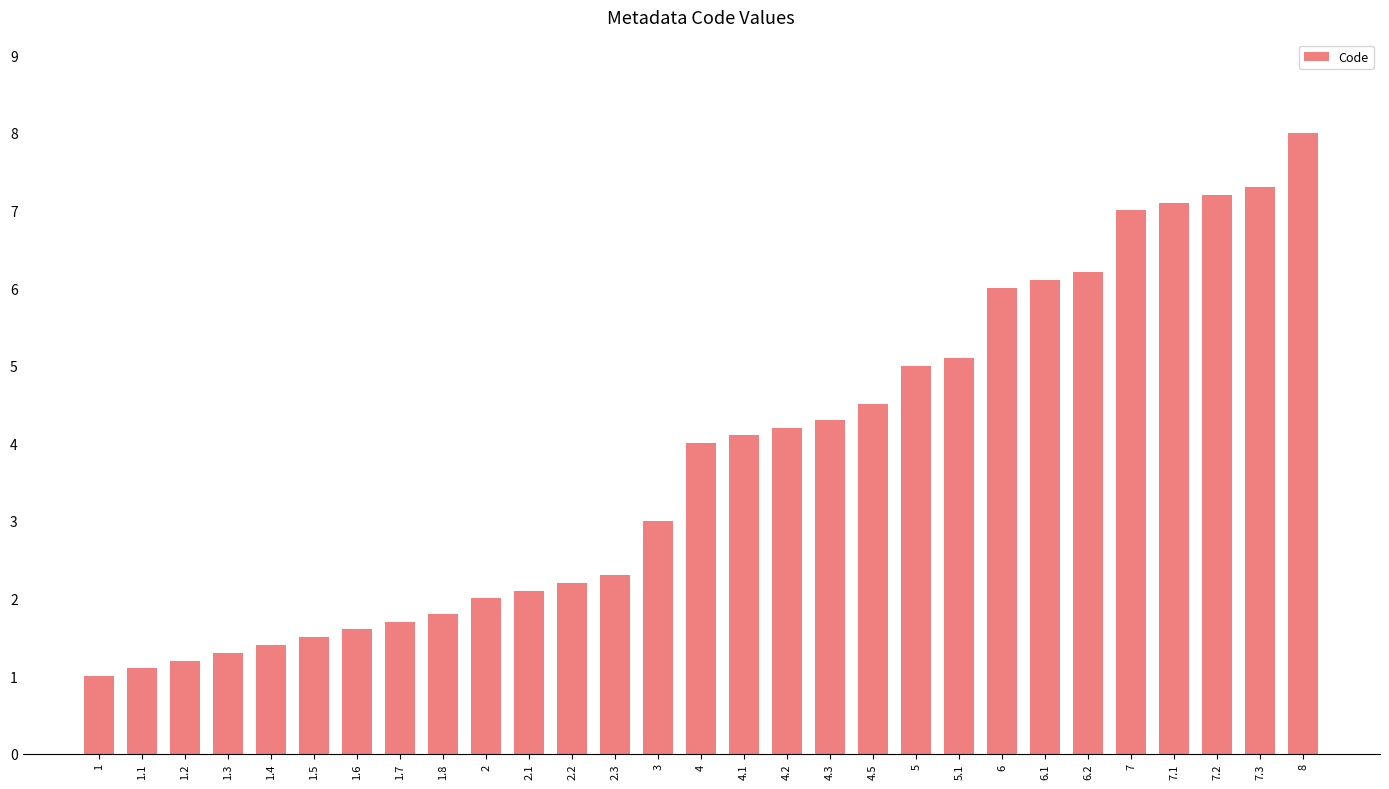

What is the approximate value at 4.1?

4.1